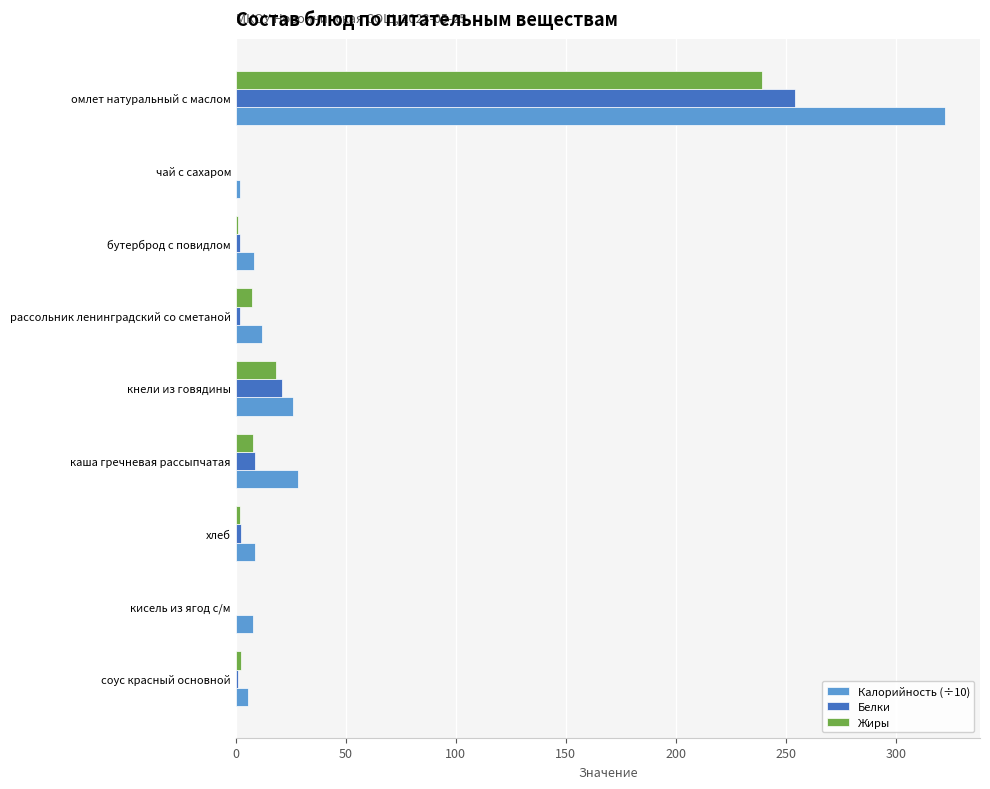

Where is Белки nearest to the value 127?

кнели из говядины